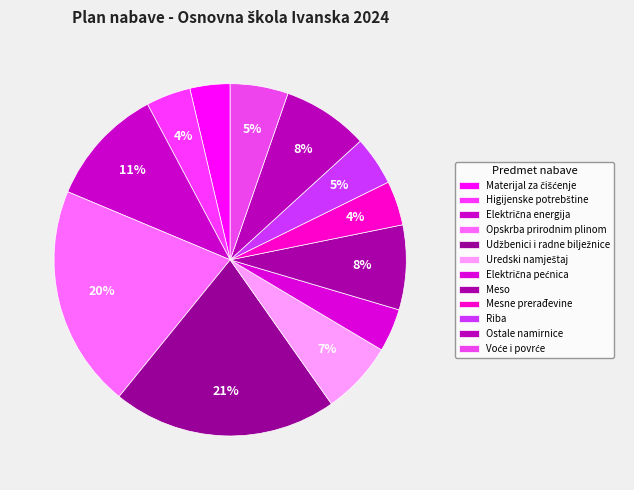

To the nearest percent, what percentage of the pie is Ostale namirnice?

8%